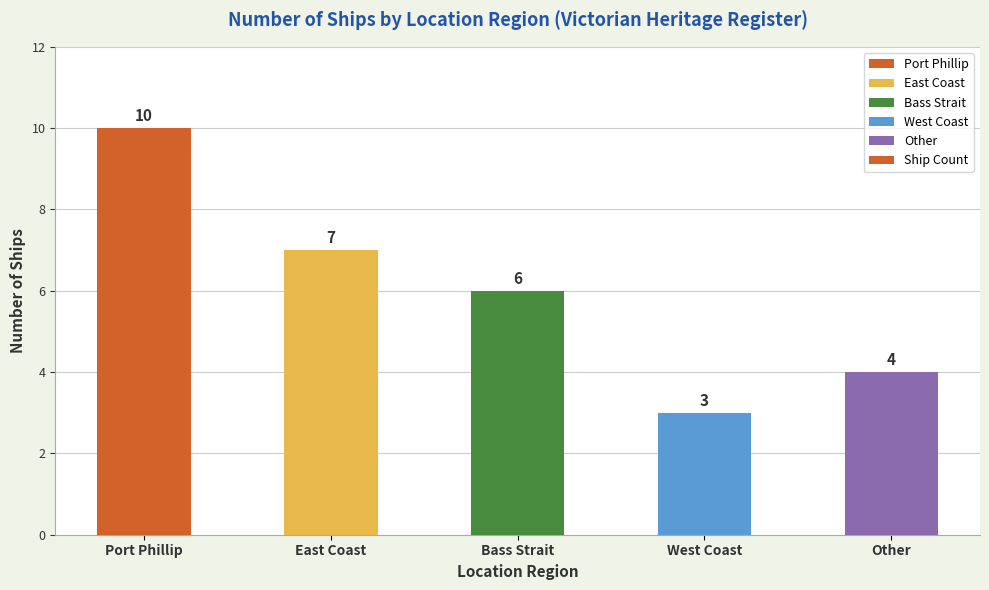

Rank the categories by value from highest to lowest.

Port Phillip, East Coast, Bass Strait, Other, West Coast